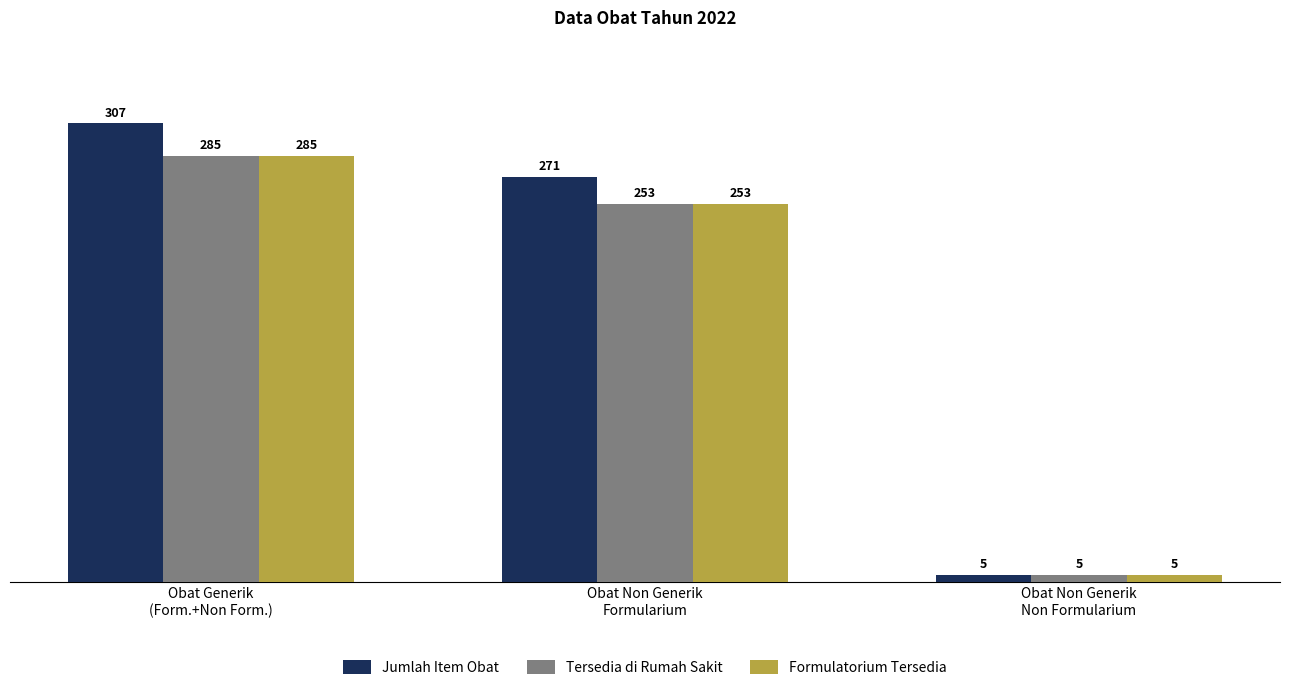

Which series changed the most between Obat Generik
(Form.+Non Form.) and Obat Non Generik
Non Formularium?

Jumlah Item Obat